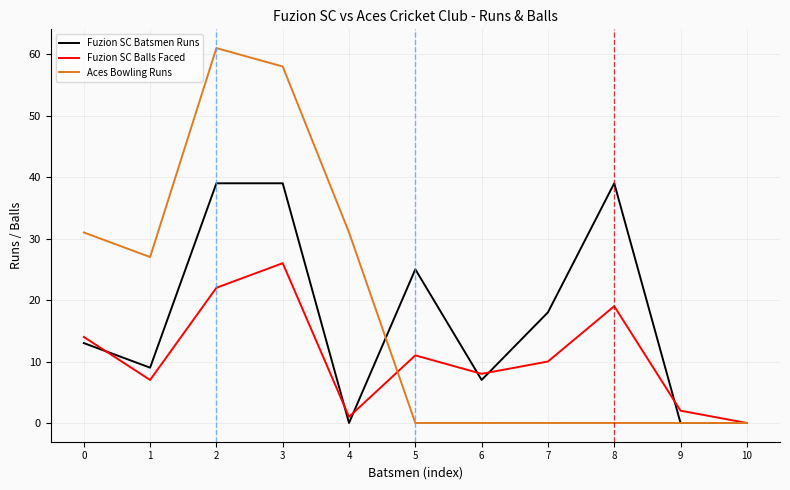

Reading right to left, transcribe all the data shown in this chart.

Fuzion SC Batsmen Runs: 0	0	39	18	7	25	0	39	39	9	13
Fuzion SC Balls Faced: 0	2	19	10	8	11	1	26	22	7	14
Aces Bowling Runs: 0	0	0	0	0	0	31	58	61	27	31